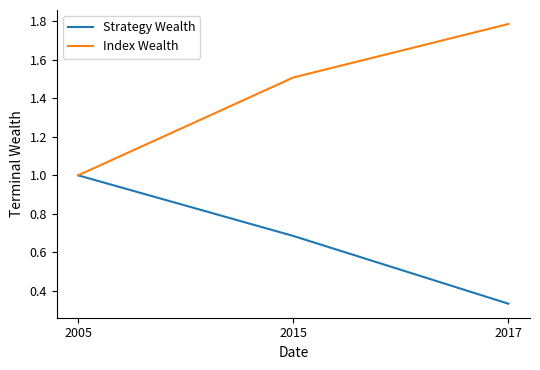

At which label does Strategy Wealth reach its peak?

2005